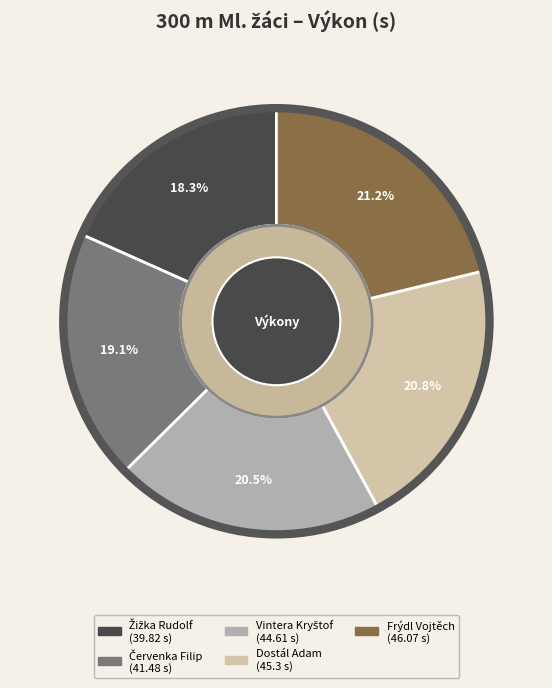

Approximately how many times larger is the value at Dostál Adam compared to Frýdl Vojtěch?

1.0